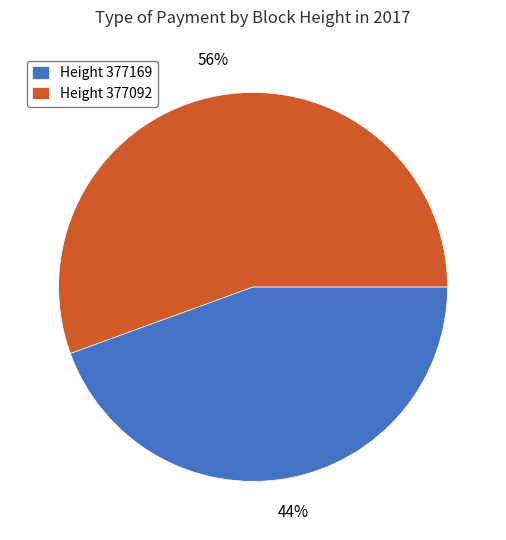

Combined, do Height 377092 and Height 377169 account for over 50%?

Yes